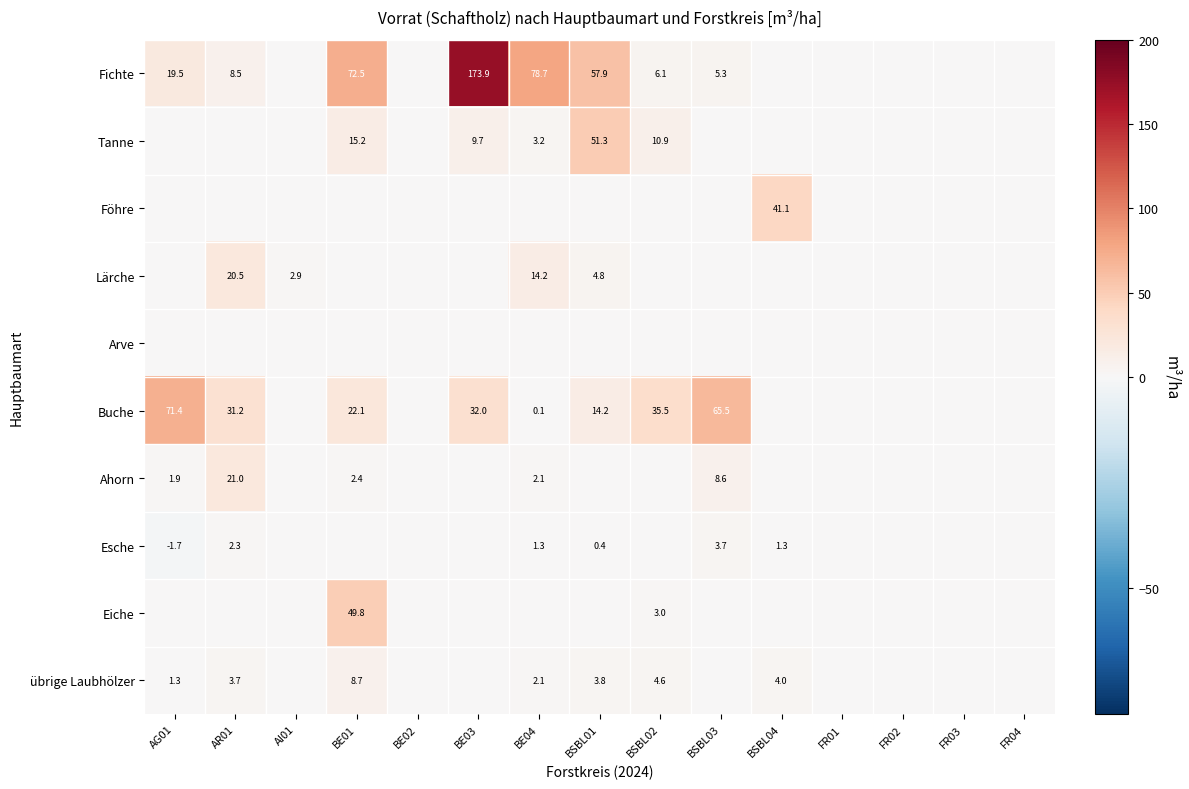

The Lärche series shows 2.9 at AI01. True or false?

True